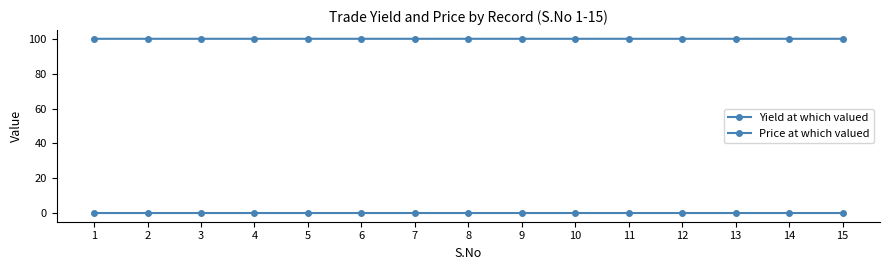

In Price at which valued, how many points are lower than both neighbors (excluding endpoints)?

4